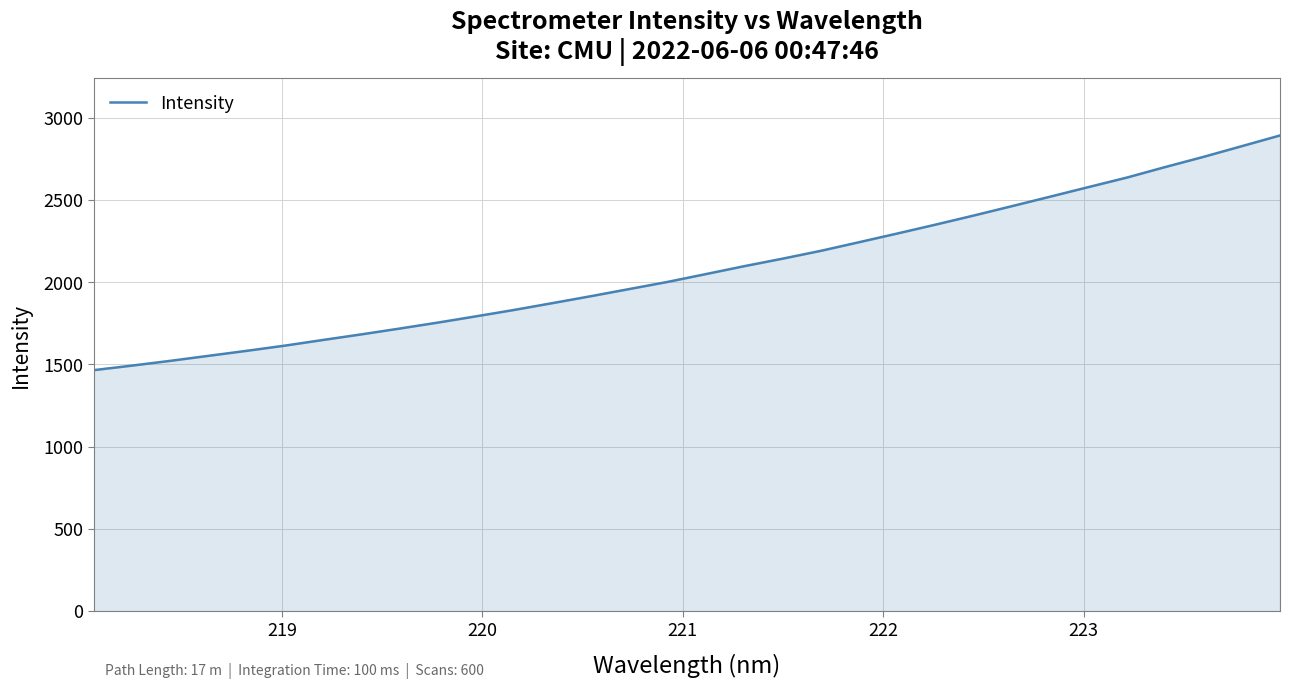

What is the smallest value displayed?

1465.4